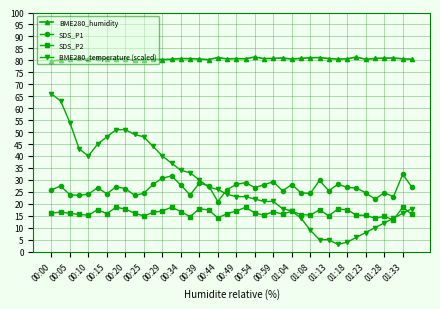

What is the value of the SDS_P2 point at the 3rd from the left?

16.0